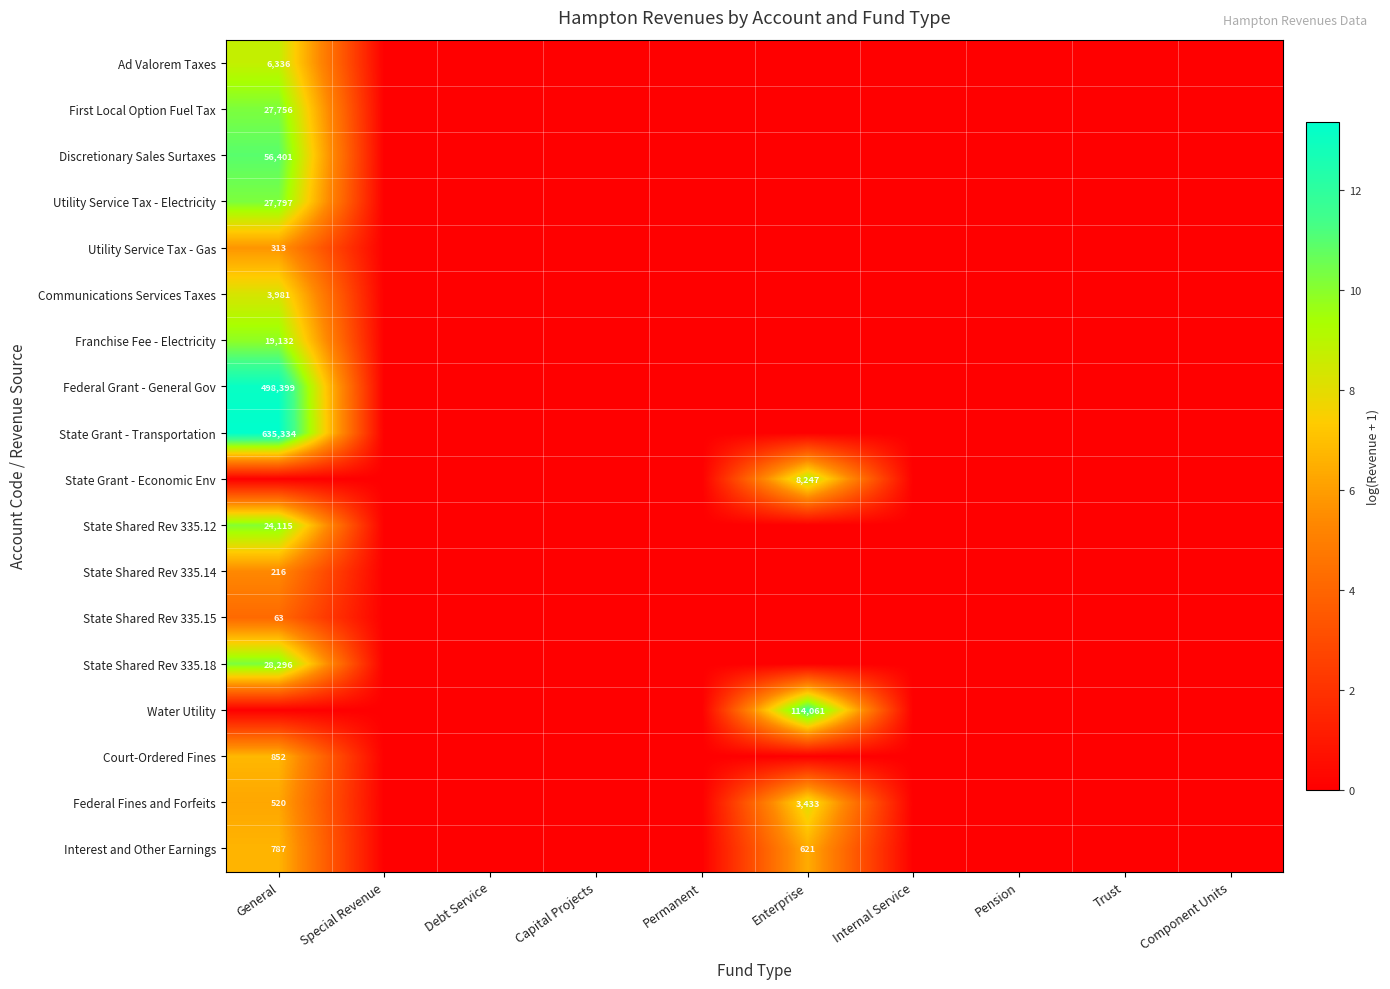

True or false: Ad Valorem Taxes has a value of 10104 at General.

False